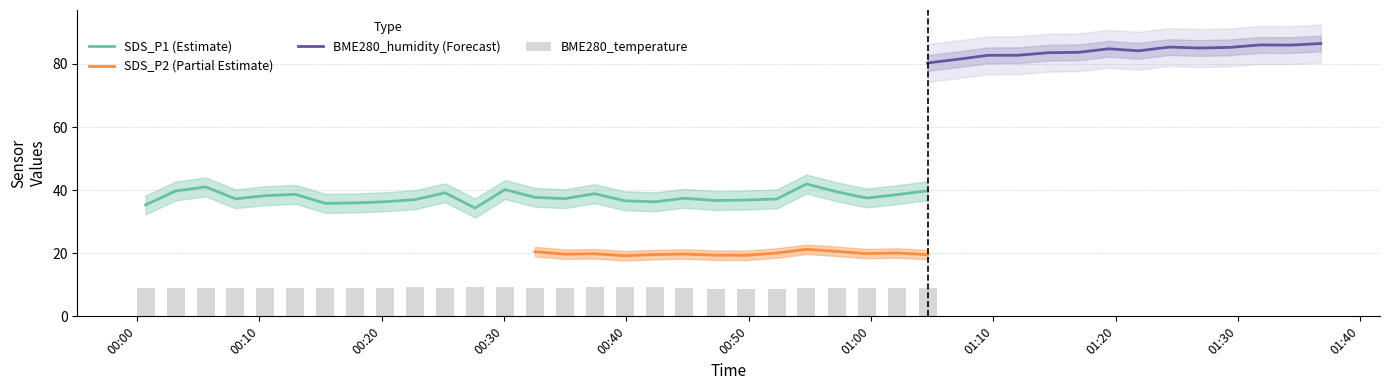

What is the maximum value for SDS_P1 (Estimate)?

42.0